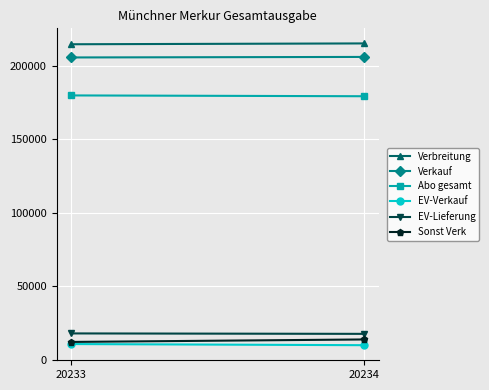

How many lines are shown in the chart?

6